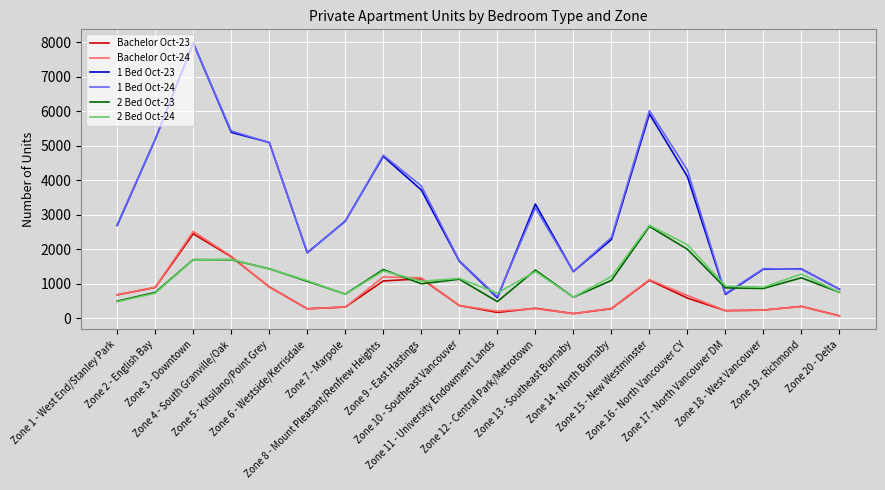

What is the difference between the maximum and minimum values in the Bachelor Oct-24 series?

2441